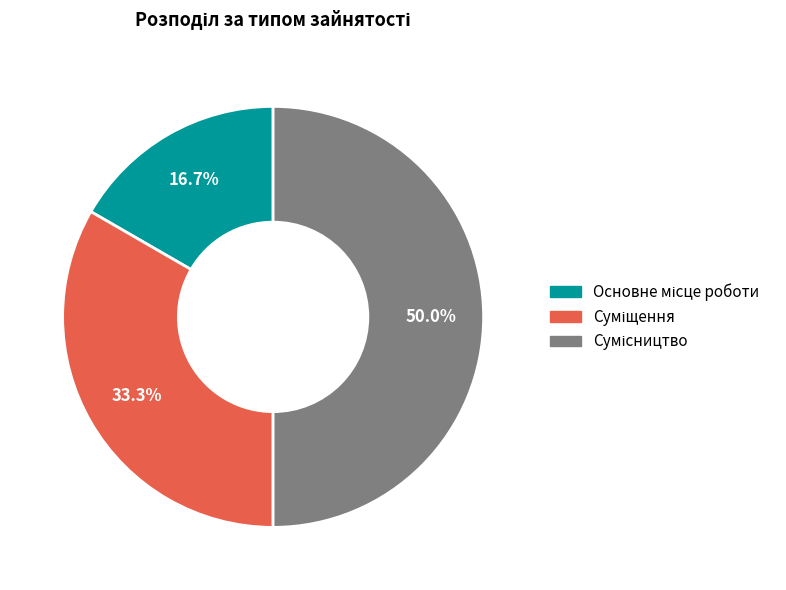

True or false: Суміщення accounts for 33% of the total.

True